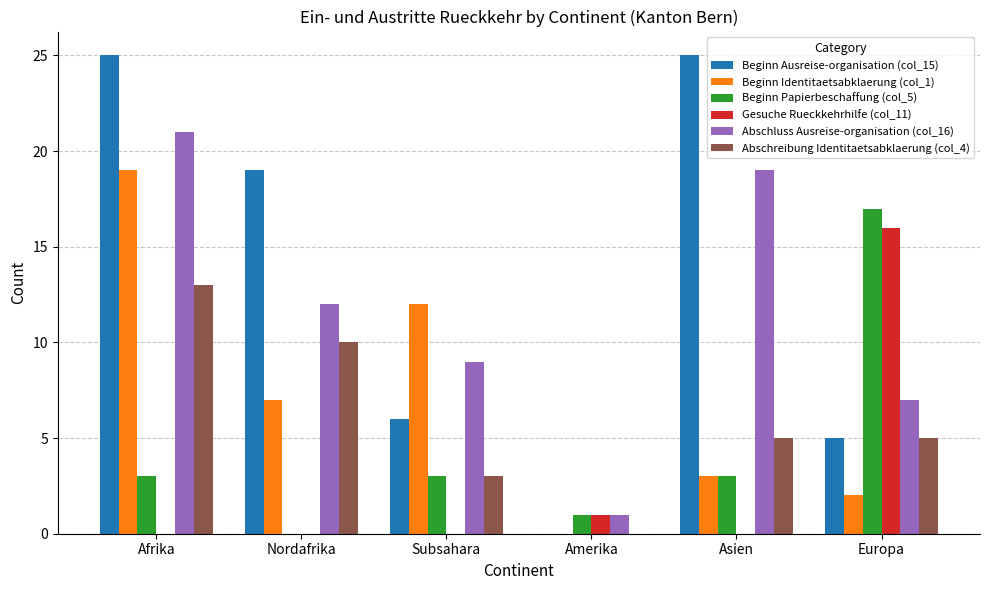

The Abschreibung Identitaetsabklaerung (col_4) series shows 13 at Afrika. True or false?

True